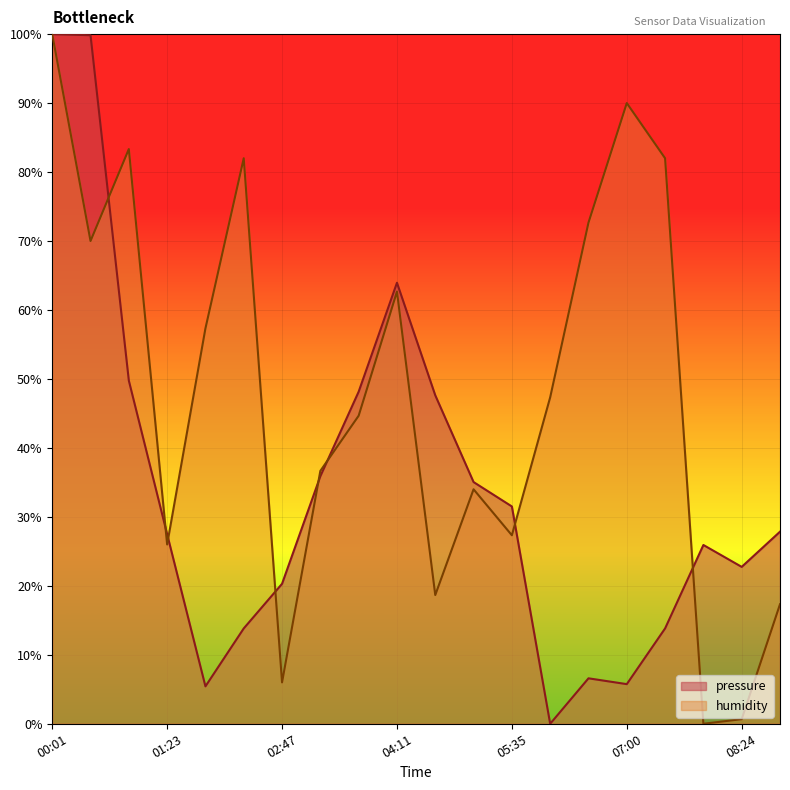

What is the sum of the humidity values at 03:43 and 07:28?

126.7